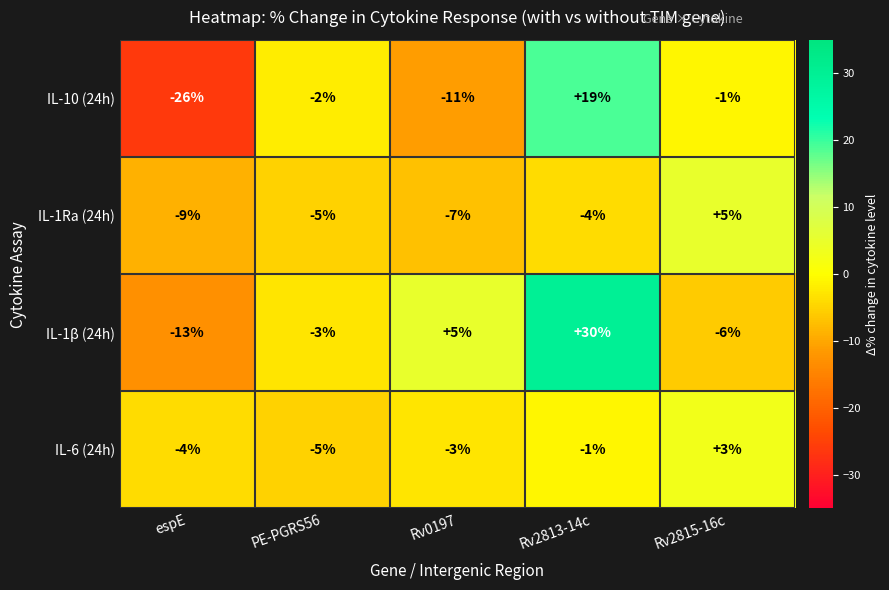

Reading left to right, list all the values displayed in this chart.

IL-10 (24h): espE=-26	PE-PGRS56=-2	Rv0197=-11	Rv2813-14c=19	Rv2815-16c=-1
IL-1Ra (24h): espE=-9	PE-PGRS56=-5	Rv0197=-7	Rv2813-14c=-4	Rv2815-16c=5
IL-1β (24h): espE=-13	PE-PGRS56=-3	Rv0197=5	Rv2813-14c=30	Rv2815-16c=-6
IL-6 (24h): espE=-4	PE-PGRS56=-5	Rv0197=-3	Rv2813-14c=-1	Rv2815-16c=3